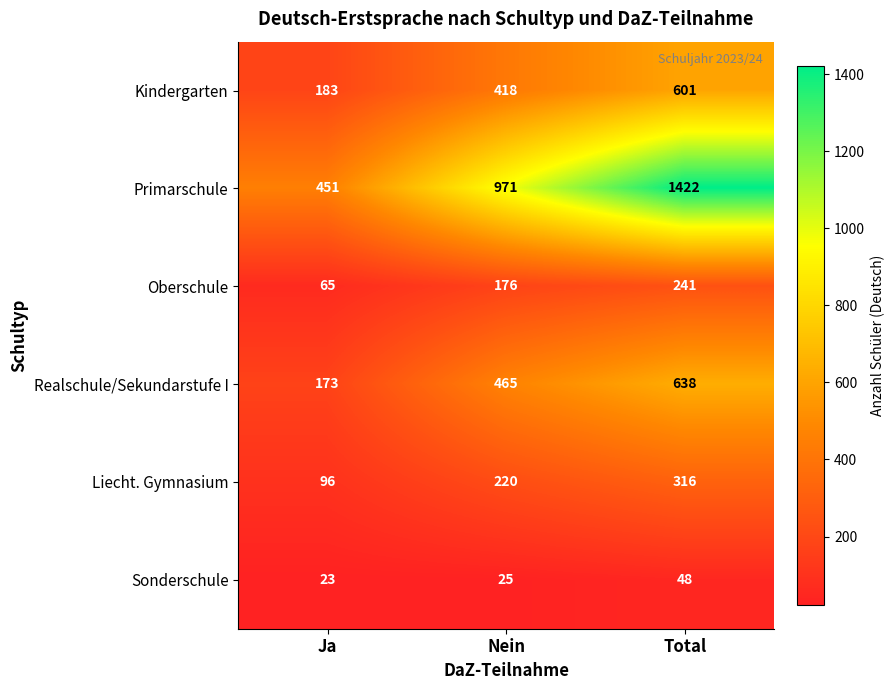

Count the number of data series in this chart.

6